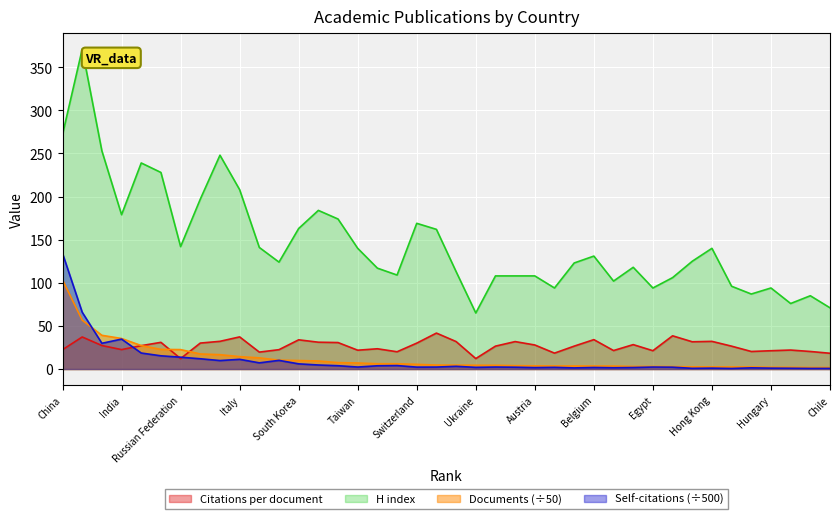

At Mexico, list the series in order from smallest to largest.

Self-citations, Documents, Citations per document, H index